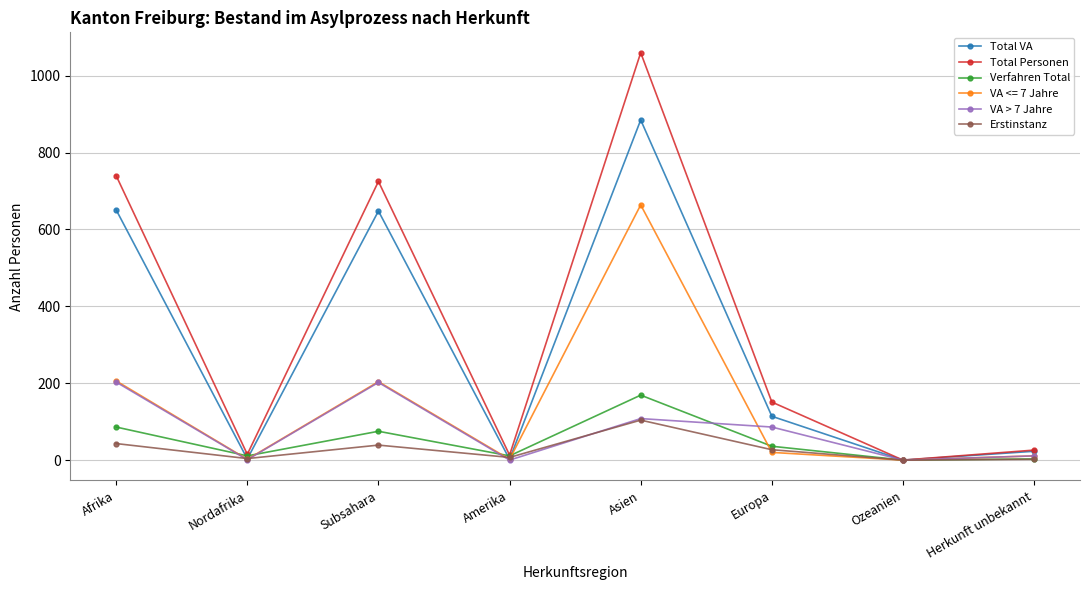

What is the total value across all series at Afrika?

1929